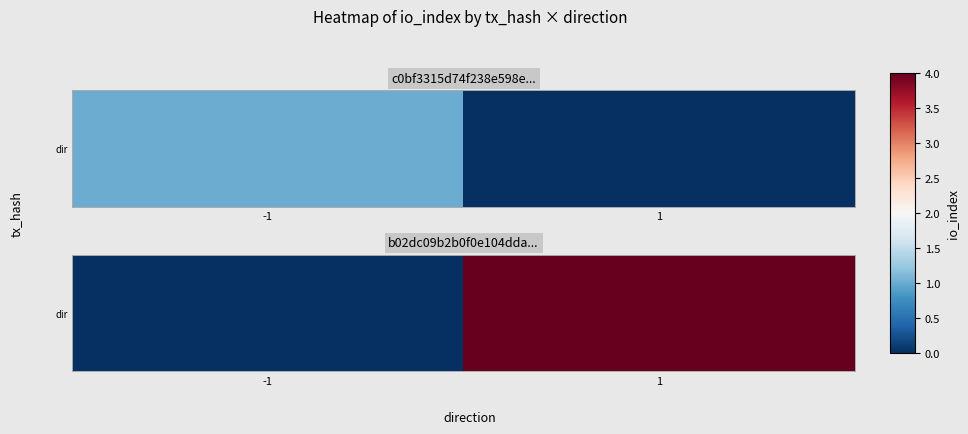

Rank the categories by value from lowest to highest.

-1, 1